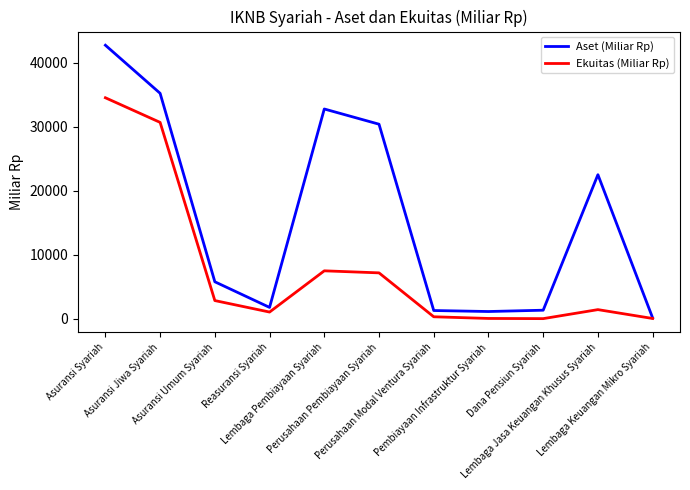

What is the sum of the Ekuitas (Miliar Rp) values at Asuransi Syariah and Reasuransi Syariah?

35557.1